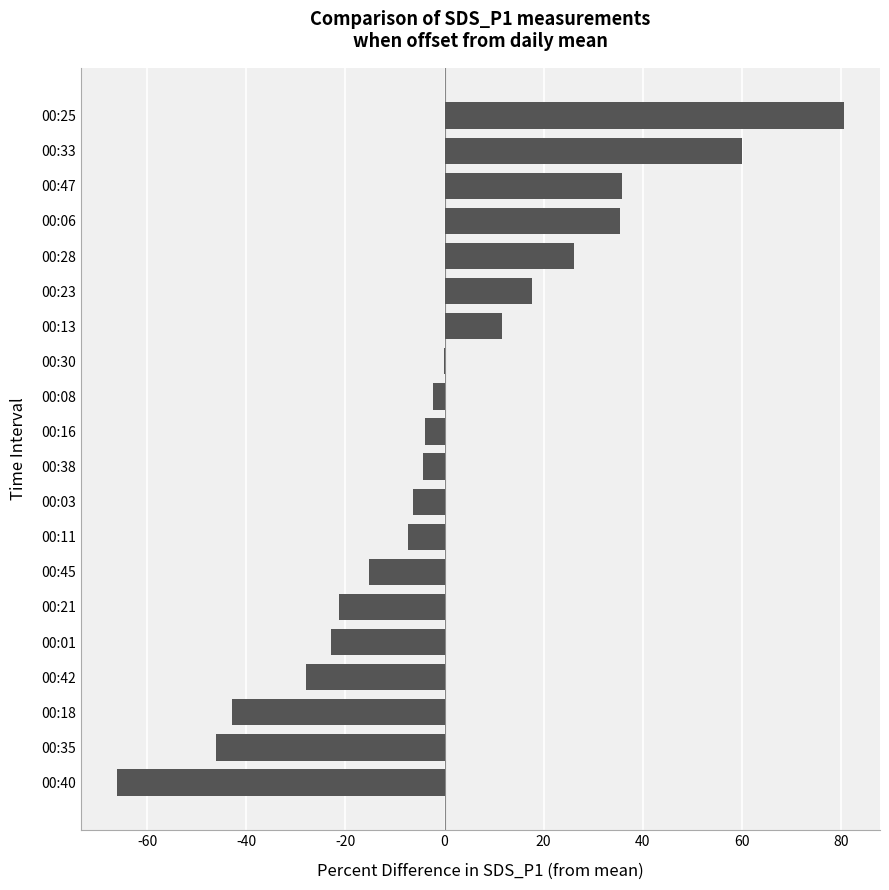

Is it true that the value at 00:40 is -66.1?

True